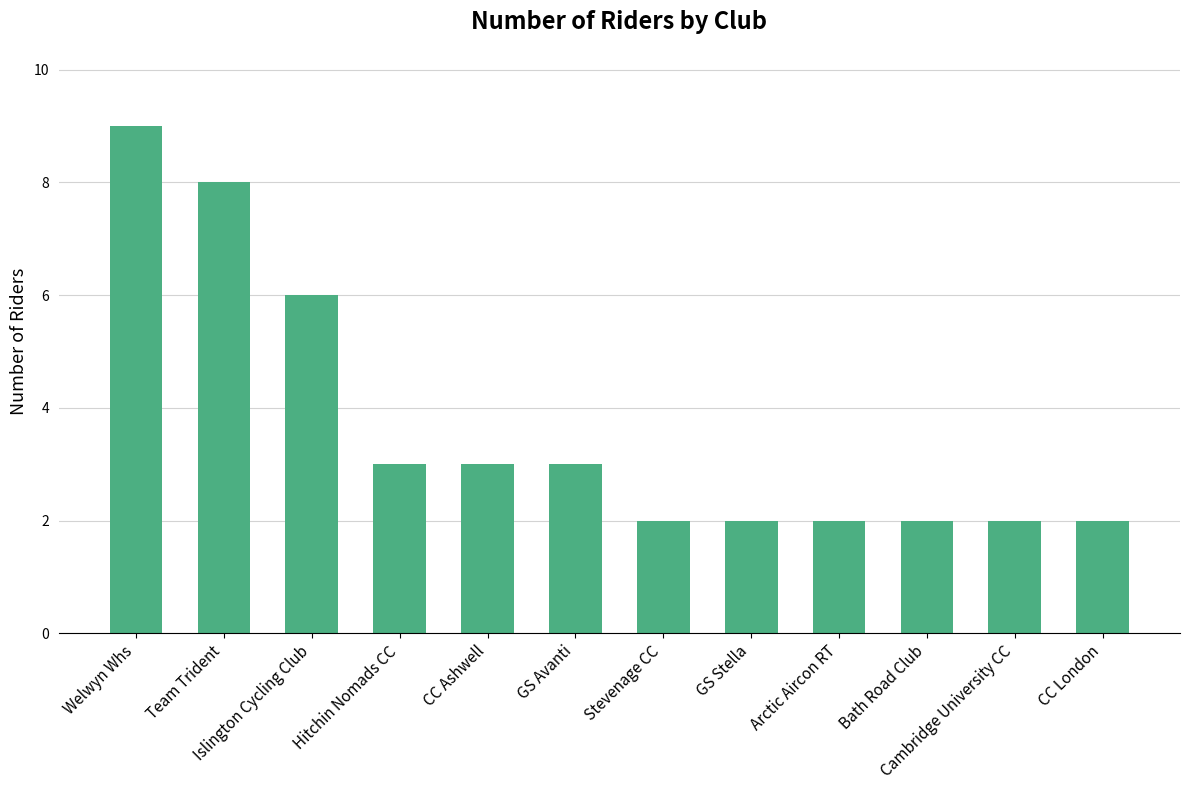

Reading left to right, transcribe all the data shown in this chart.

Welwyn Whs=9	Team Trident=8	Islington Cycling Club=6	Hitchin Nomads CC=3	CC Ashwell=3	GS Avanti=3	Stevenage CC=2	GS Stella=2	Arctic Aircon RT=2	Bath Road Club=2	Cambridge University CC=2	CC London=2